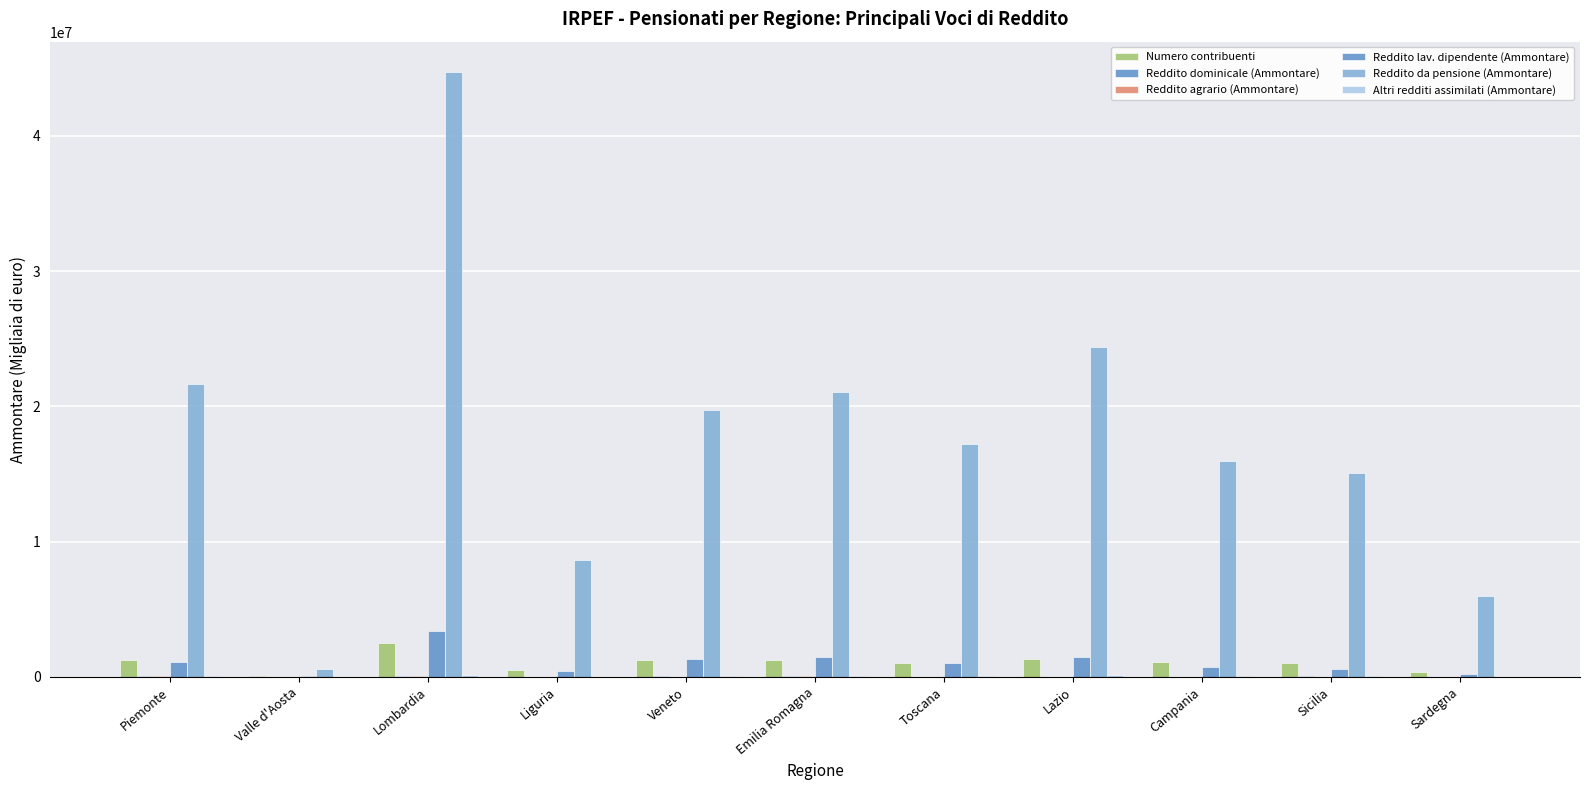

At which category is the sum across all series the highest?

Lombardia